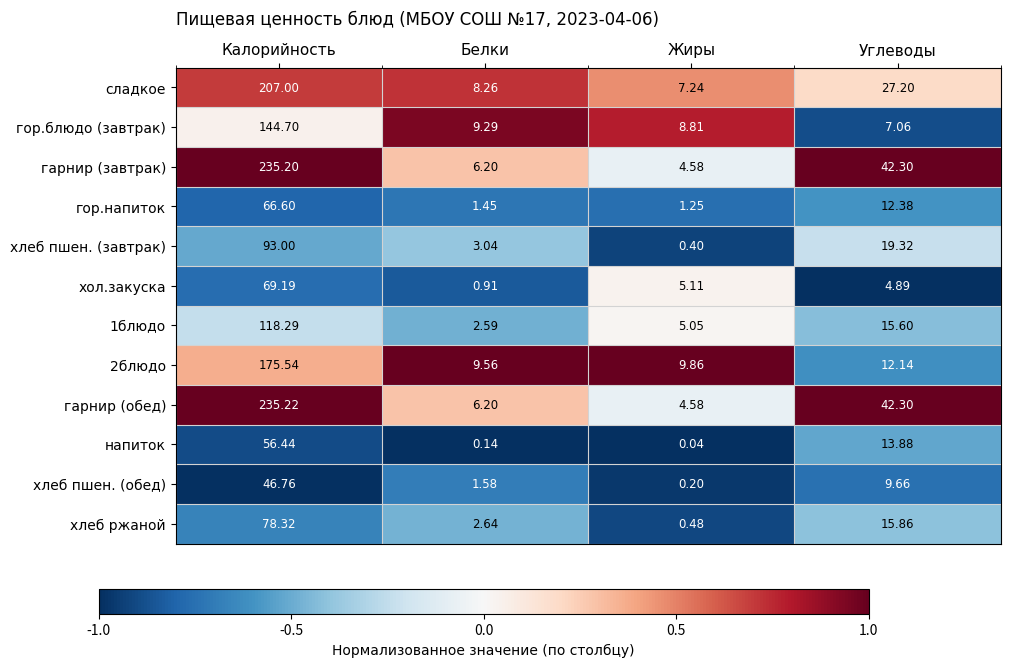

Rank the series by their maximum value, from highest to lowest.

гарнир (обед), гарнир (завтрак), сладкое, 2блюдо, гор.блюдо (завтрак), 1блюдо, хлеб пшен. (завтрак), хлеб ржаной, хол.закуска, гор.напиток, напиток, хлеб пшен. (обед)